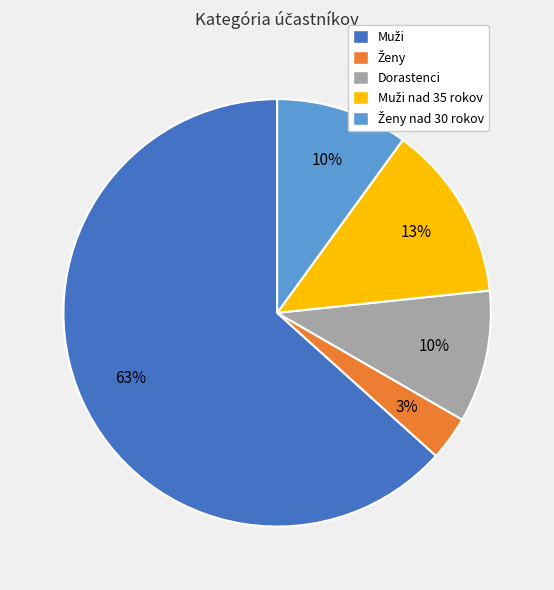

To the nearest percent, what portion does Dorastenci represent?

10%